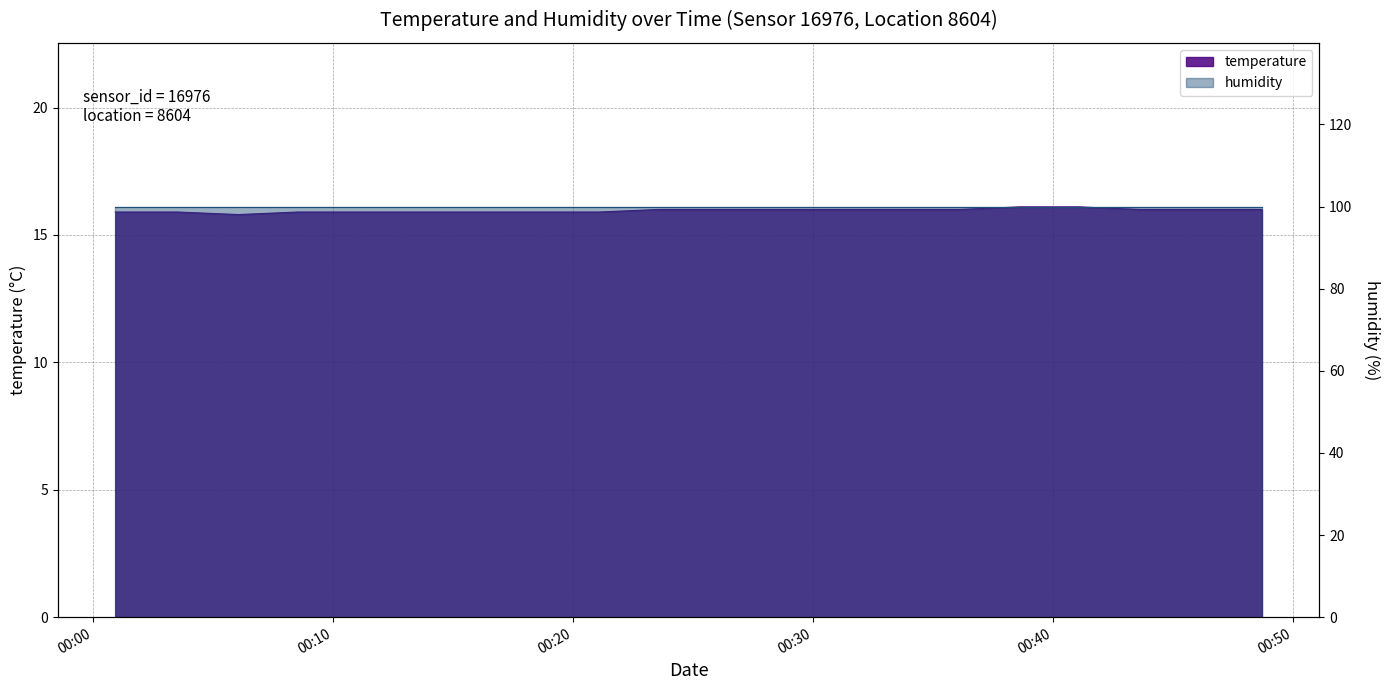

Reading left to right, what are all the values shown in this chart?

15.9	15.9	15.8	15.9	15.9	15.9	15.9	15.9	15.9	16.0	16.0	16.0	16.0	16.0	16.0	16.1	16.1	16.0	16.0	16.0